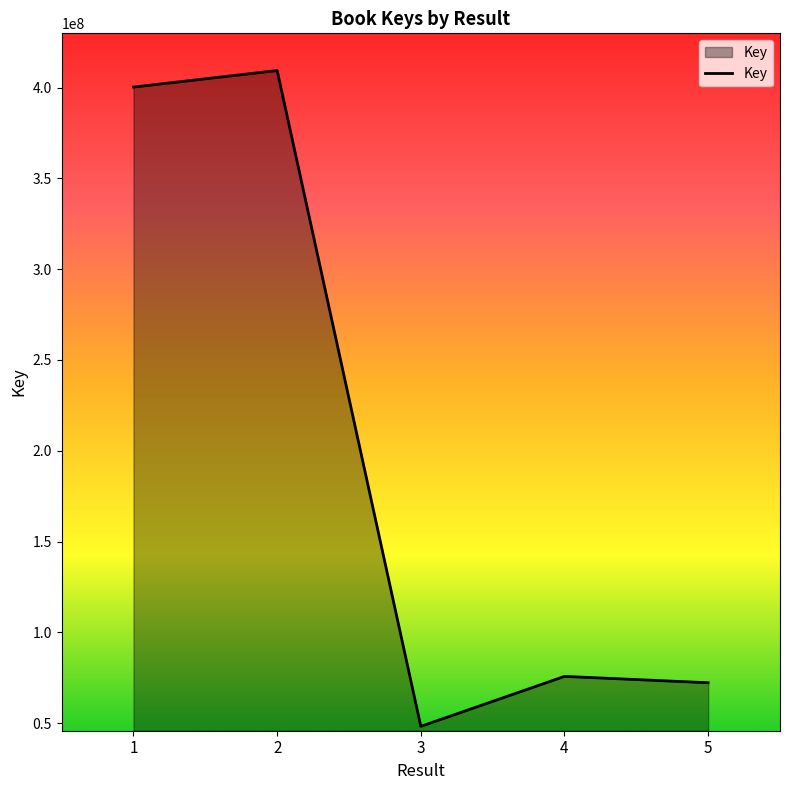

Rank the categories by value from lowest to highest.

3, 5, 4, 1, 2